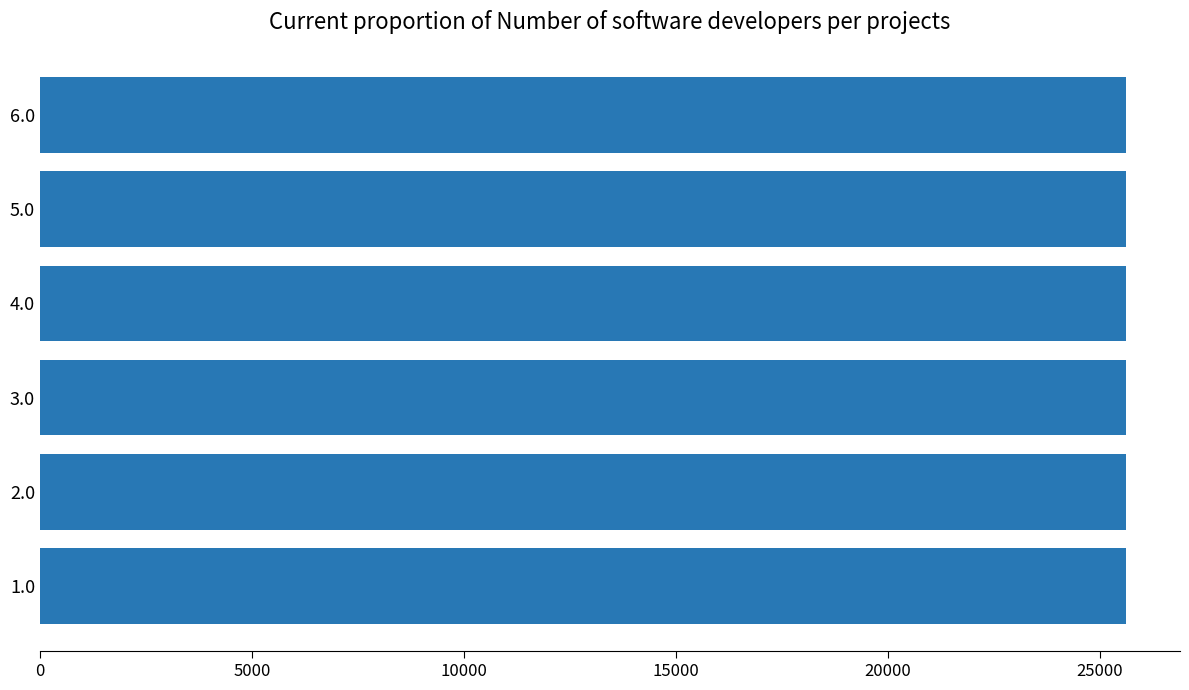

What is the smallest value displayed?

25600